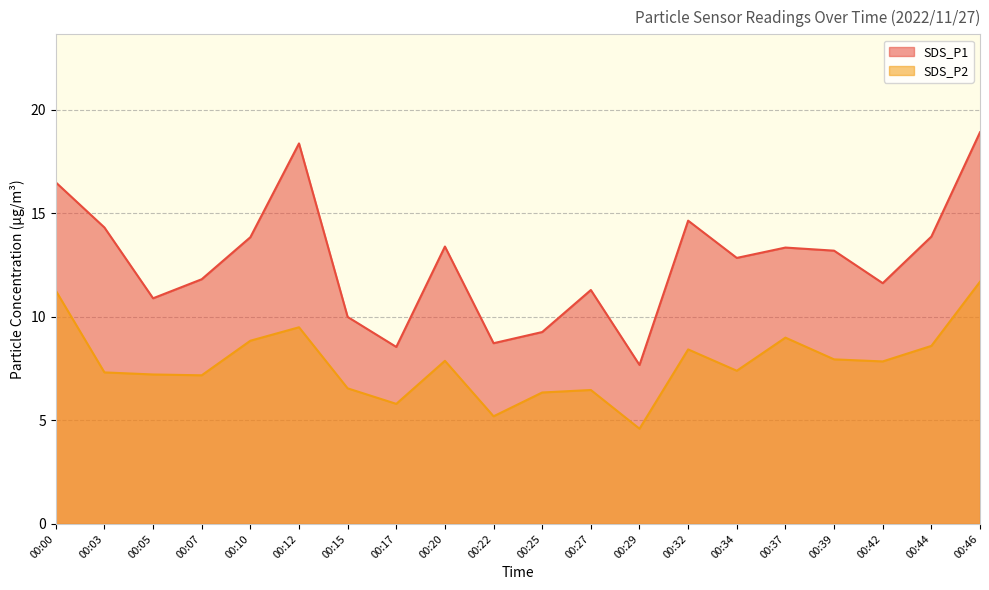

Reading left to right, list all the values displayed in this chart.

SDS_P1: 16.5	14.3	10.9	11.8	13.8	18.4	10.0	8.6	13.4	8.7	9.3	11.3	7.7	14.7	12.8	13.3	13.2	11.6	13.9	18.9
SDS_P2: 11.3	7.3	7.2	7.2	8.8	9.5	6.5	5.8	7.9	5.2	6.3	6.5	4.6	8.4	7.4	9.0	8.0	7.8	8.6	11.7